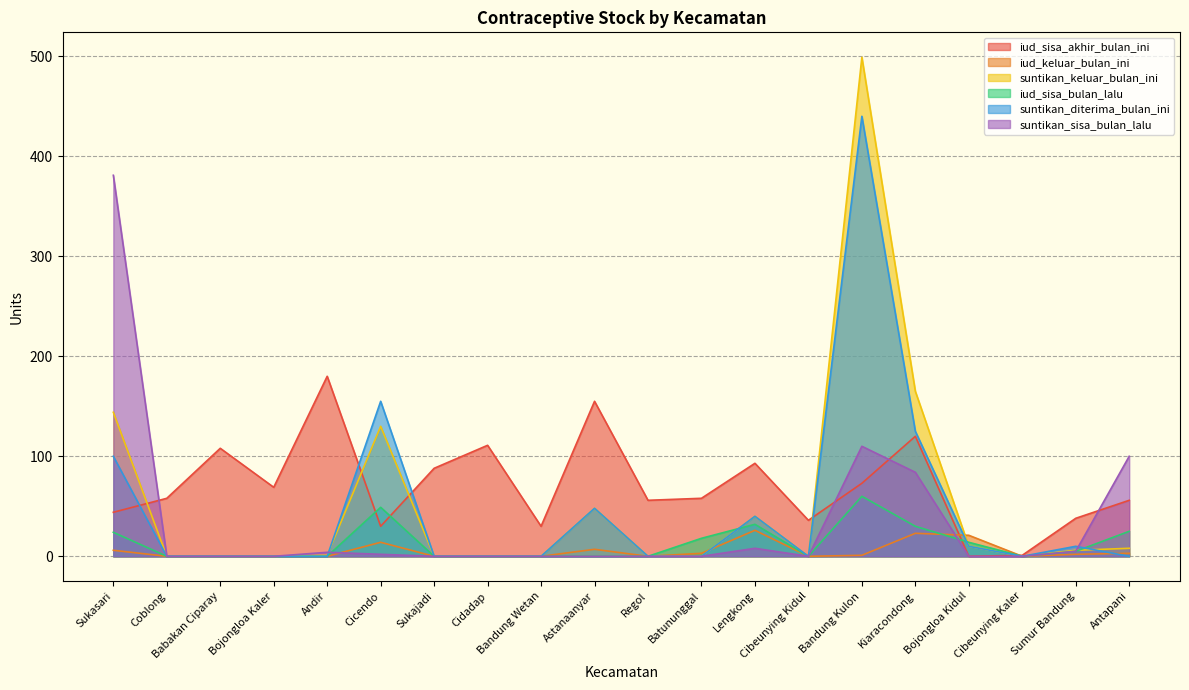

At which category is the sum across all series the highest?

Bandung Kulon